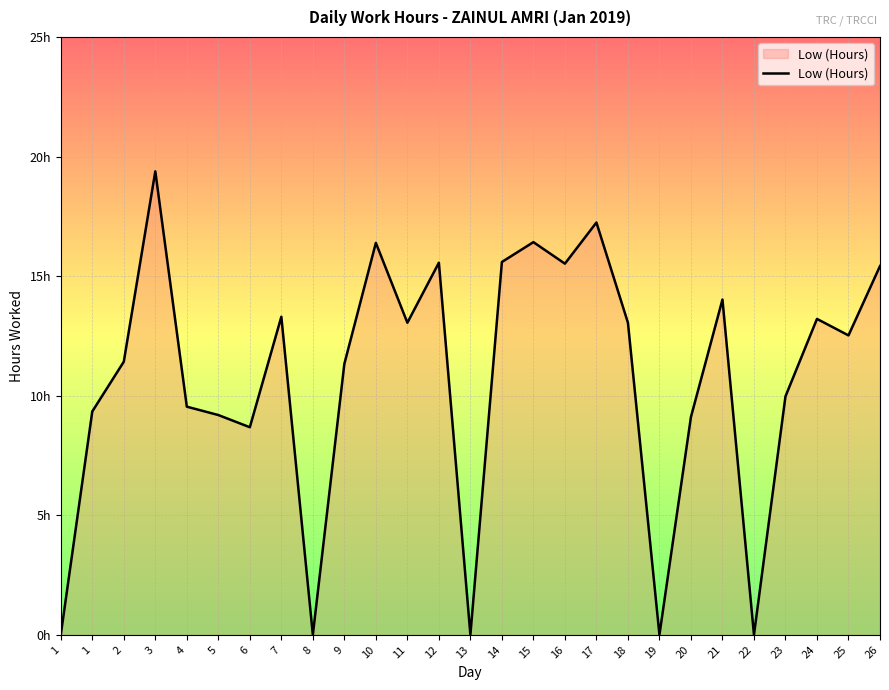

Is this an area chart (filled region under the line)?

Yes